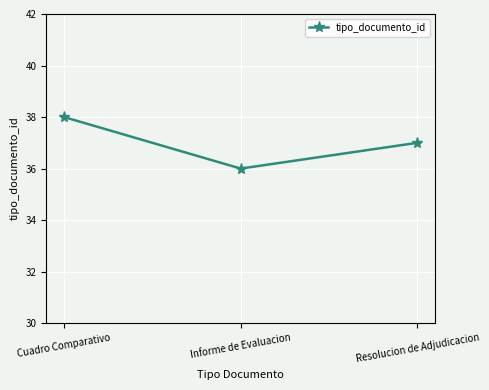

Reading left to right, extract all data points from this chart.

Cuadro Comparativo=38	Informe de Evaluacion=36	Resolucion de Adjudicacion=37